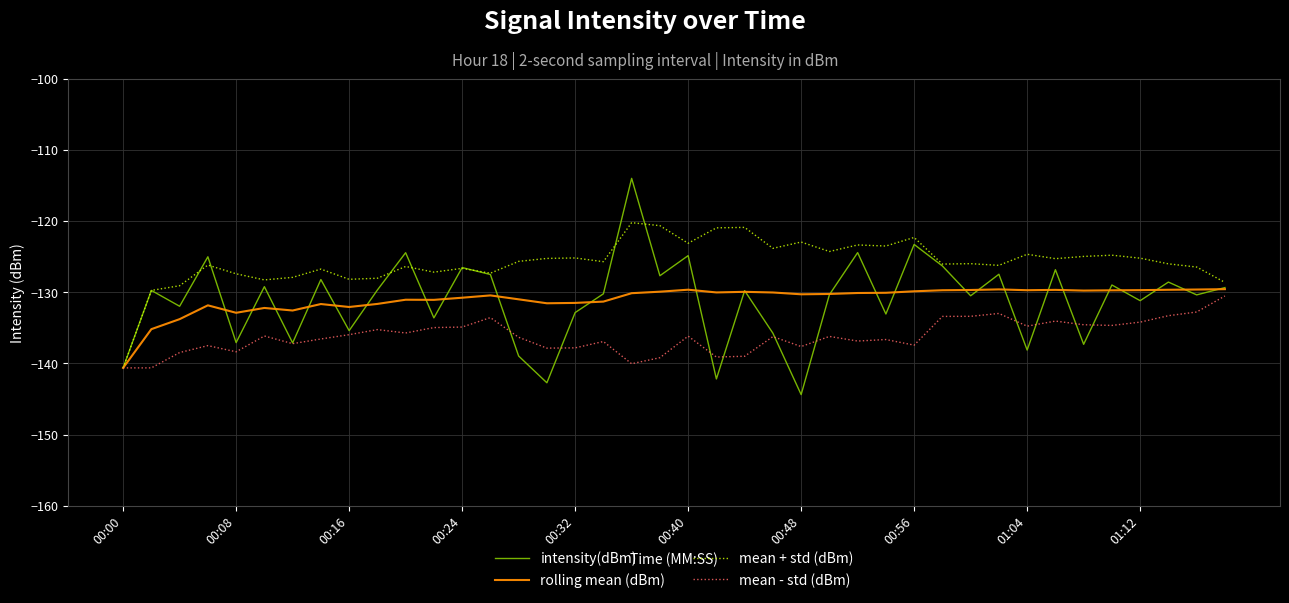

Which series has the largest range (max minus min)?

intensity(dBm)